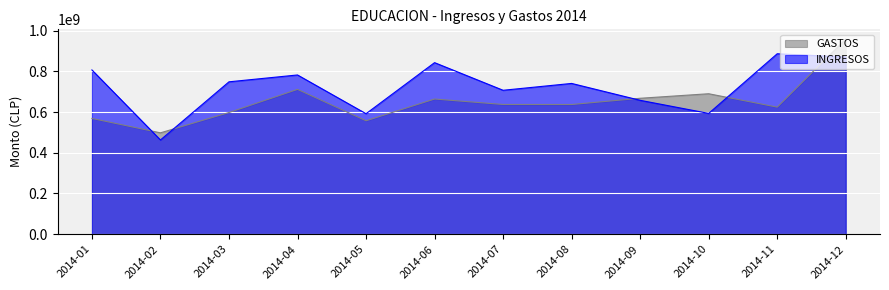

Rank the series by their average value, from highest to lowest.

INGRESOS, GASTOS